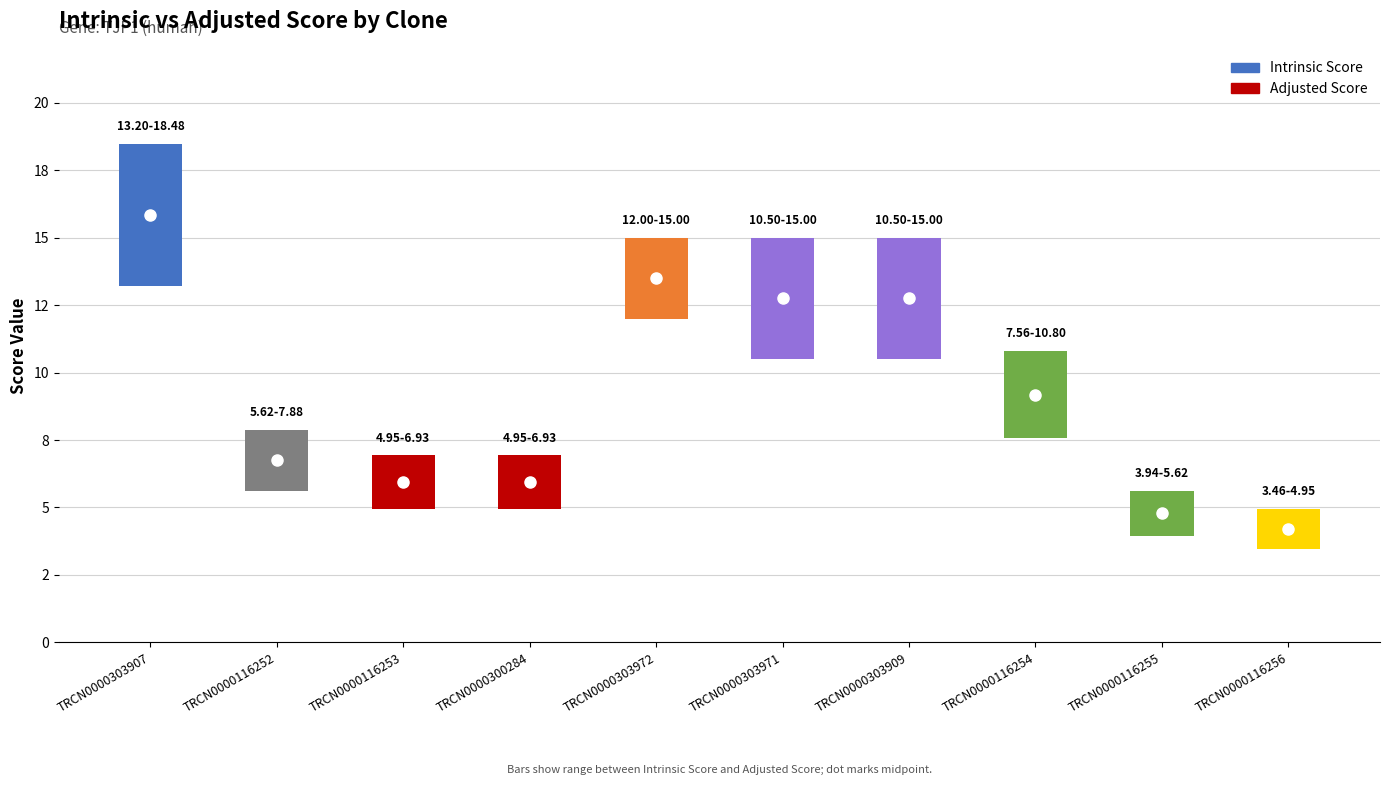

What is the average value of the Adjusted Score series?

8.8